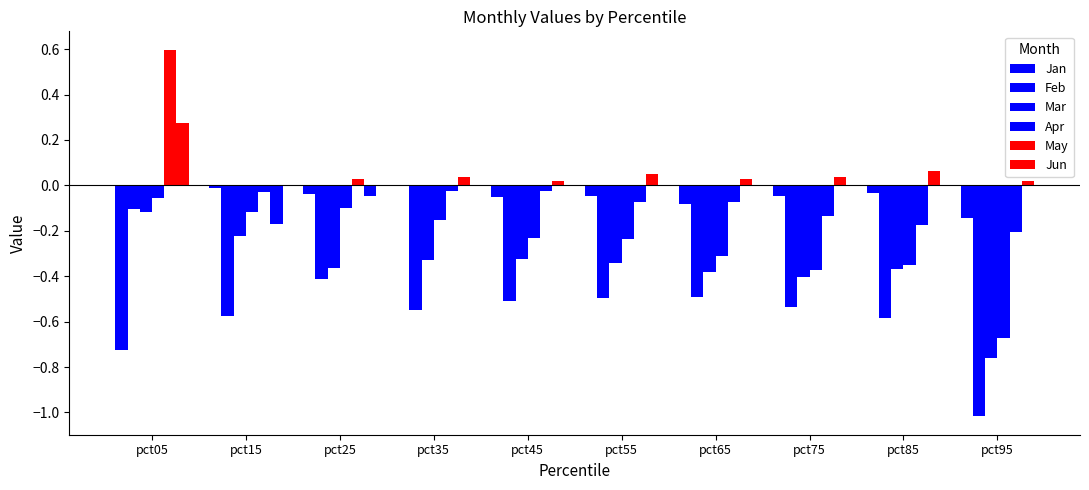

How many positive values does the May series have?

2